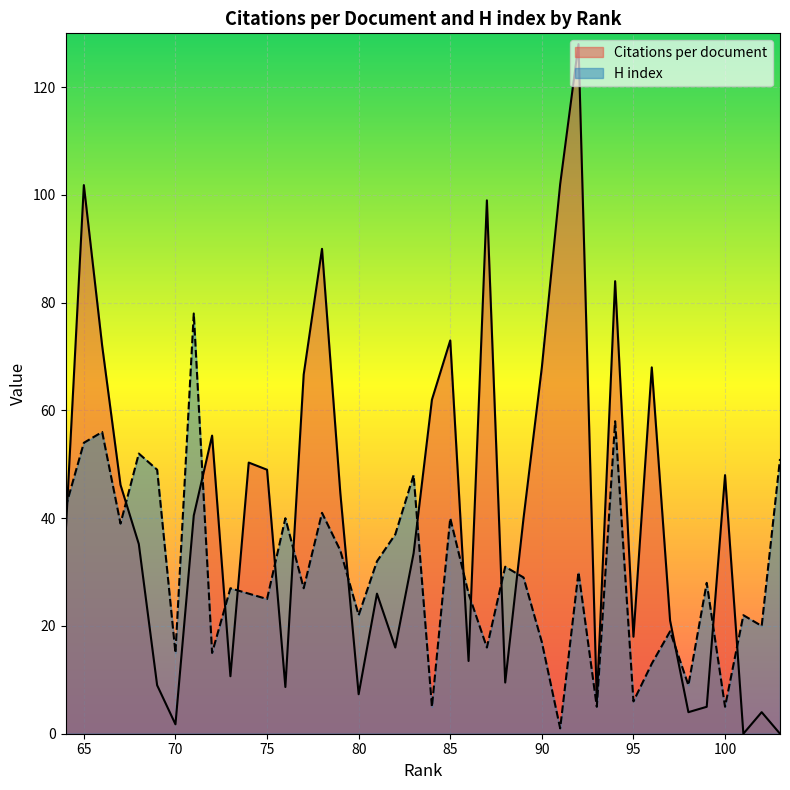

List the labels in order of H index value, largest first.

71, 94, 66, 65, 68, 103, 69, 83, 64, 78, 85, 76, 67, 82, 79, 81, 88, 92, 89, 99, 77, 73, 86, 74, 75, 101, 80, 102, 97, 90, 87, 72, 70, 96, 98, 95, 100, 93, 84, 91